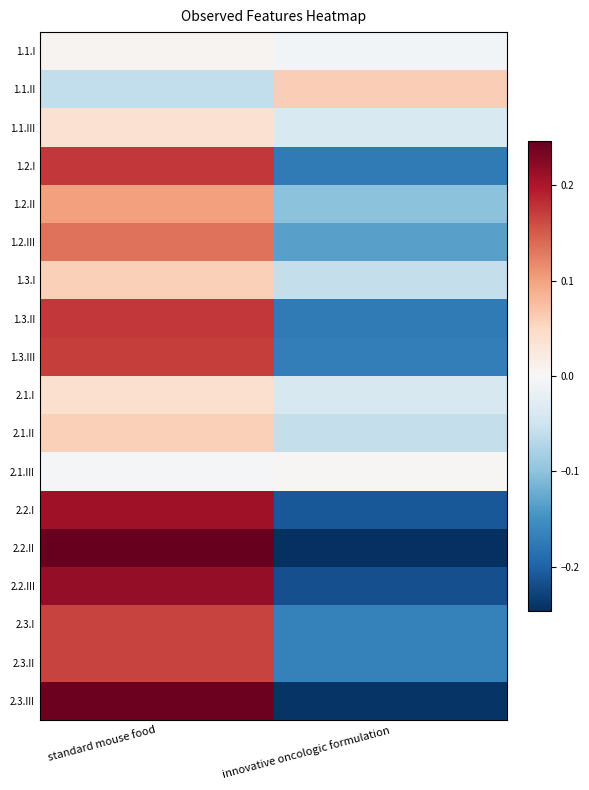

Rank the series at standard mouse food from lowest to highest value.

1.1.II, 2.1.III, 1.1.I, 1.1.III, 2.1.I, 2.1.II, 1.3.I, 1.2.II, 1.2.III, 2.3.II, 2.3.I, 1.3.III, 1.2.I, 1.3.II, 2.2.I, 2.2.III, 2.3.III, 2.2.II